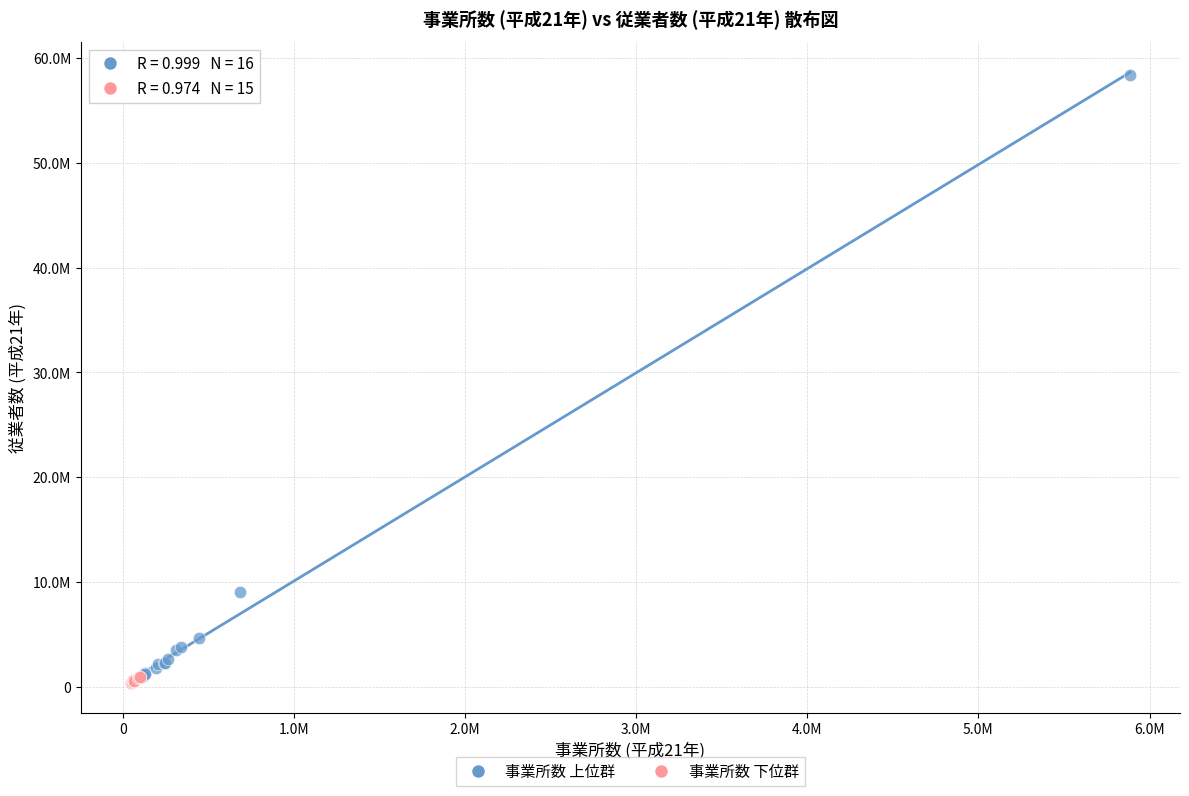

What are all the series names shown in the legend?

事業所数 上位群, 事業所数 下位群